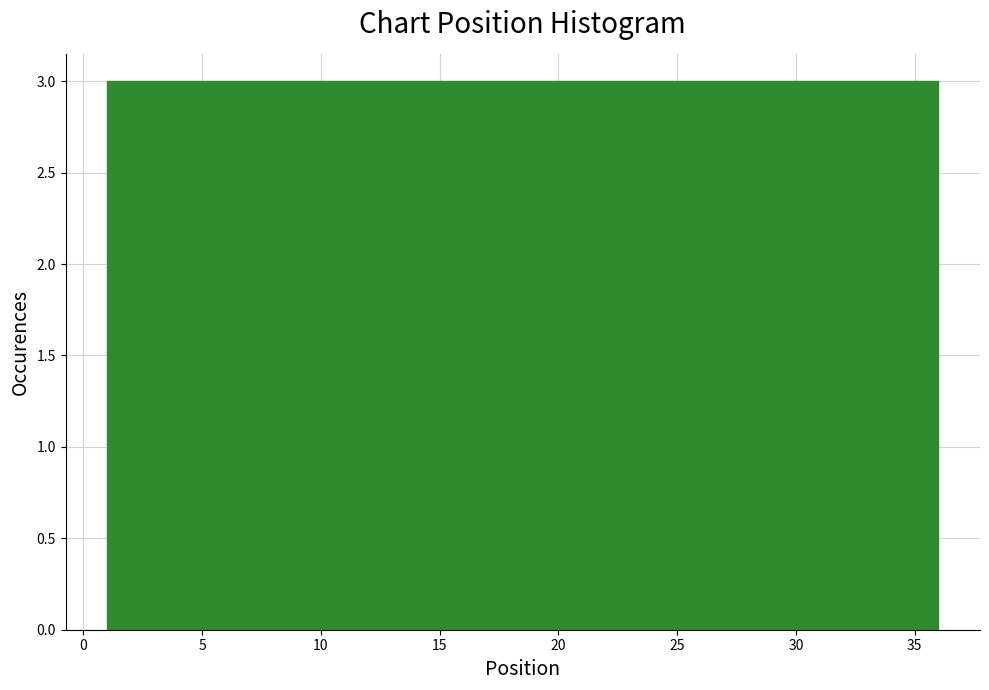

Reading left to right, transcribe this chart: for each bar, give the range it covers on the x-axis and its height. Neither the bar edges nor the heights are printed on the chart, so give them approximately, as read against the axes.

1.0 to 4.0: 3
4.0 to 7.0: 3
7.0 to 10.0: 3
10.0 to 12.5: 3
12.5 to 15.5: 3
15.5 to 18.5: 3
18.5 to 21.5: 3
21.5 to 24.5: 3
24.5 to 27.5: 3
27.5 to 30.0: 3
30.0 to 33.0: 3
33.0 to 36.0: 3